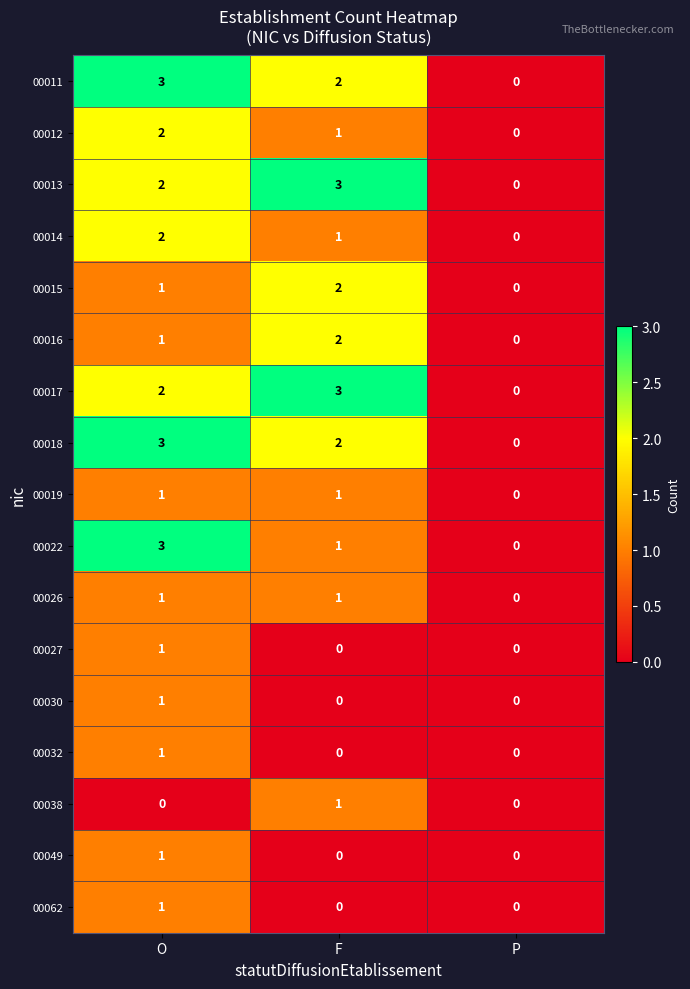

How many series are shown in this chart?

17